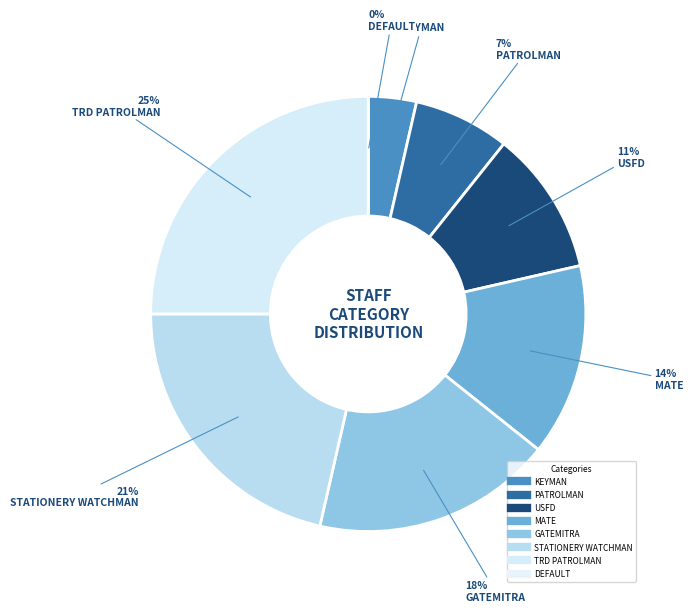

Does KEYMAN represent more than half of the total?

No